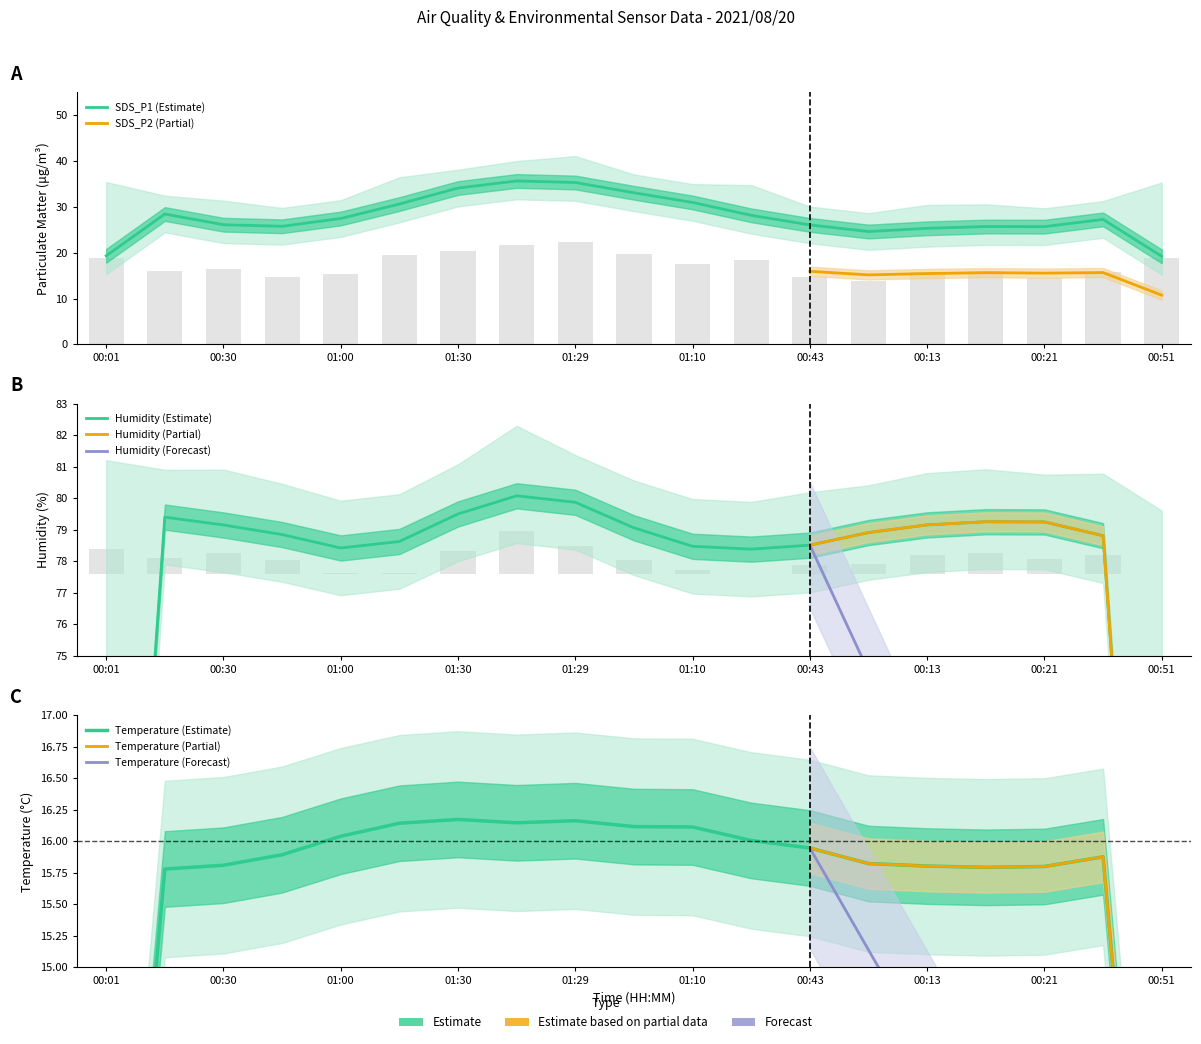

What is the label of the 5th bar from the right?

00:13